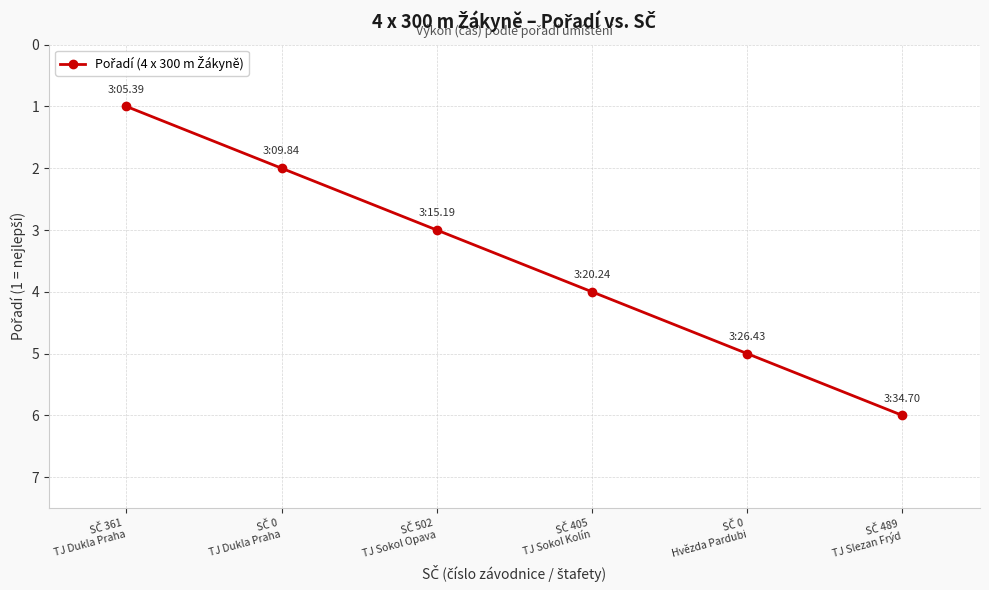

What is the difference between the maximum and minimum values?

5